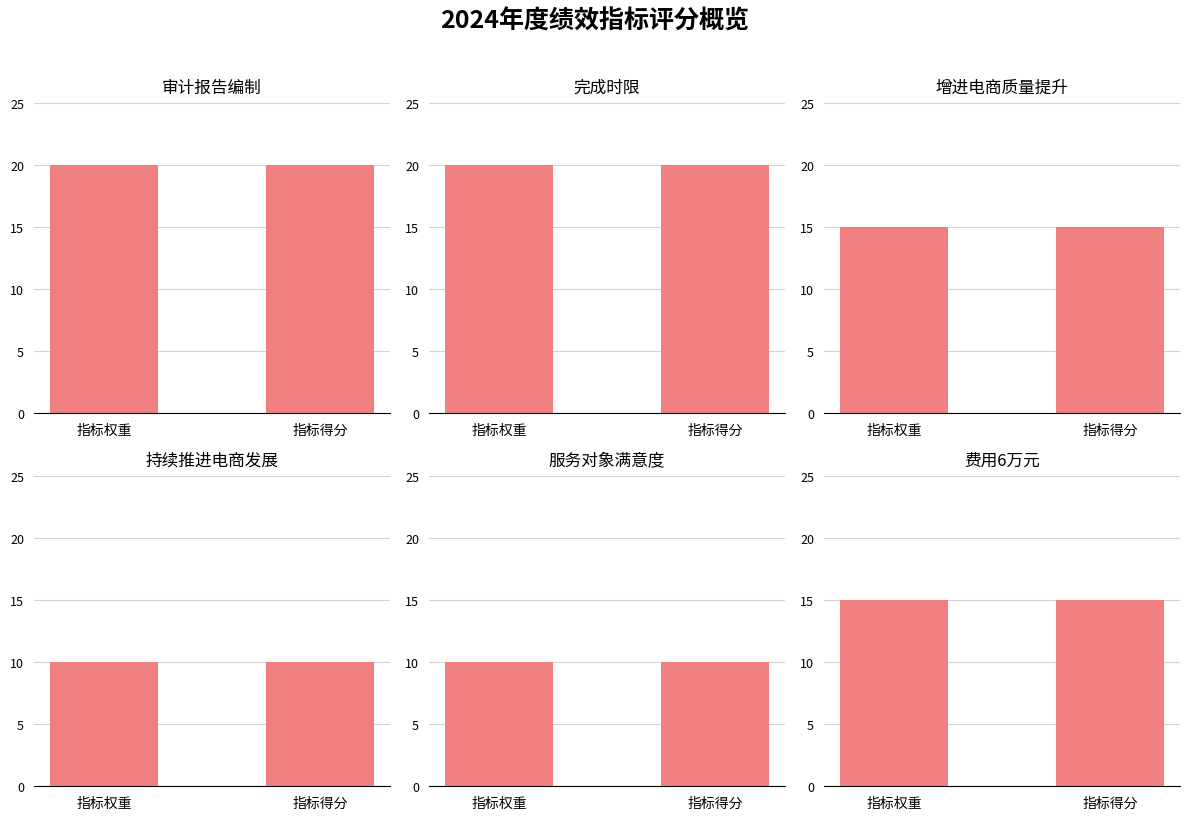

Where is 增进电商质量提升 nearest to the value 15?

指标权重